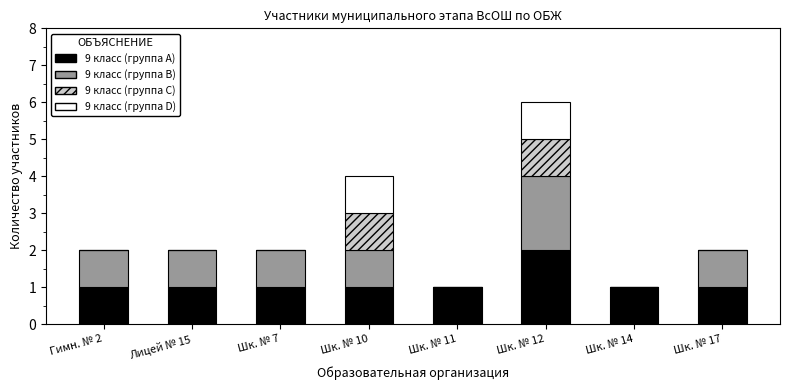

The 9 класс (группа A) series shows 1 at Шк. № 17. True or false?

True